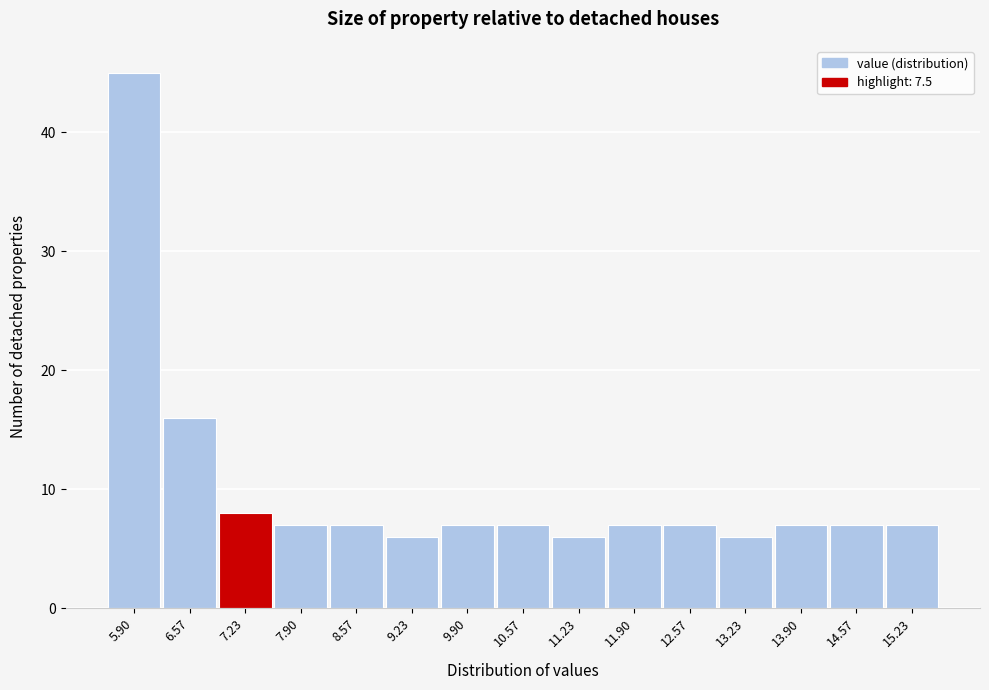

Reading left to right, list all the values displayed in this chart.

5.90=45	6.57=16	7.23=8	7.90=7	8.57=7	9.23=6	9.90=7	10.57=7	11.23=6	11.90=7	12.57=7	13.23=6	13.90=7	14.57=7	15.23=7